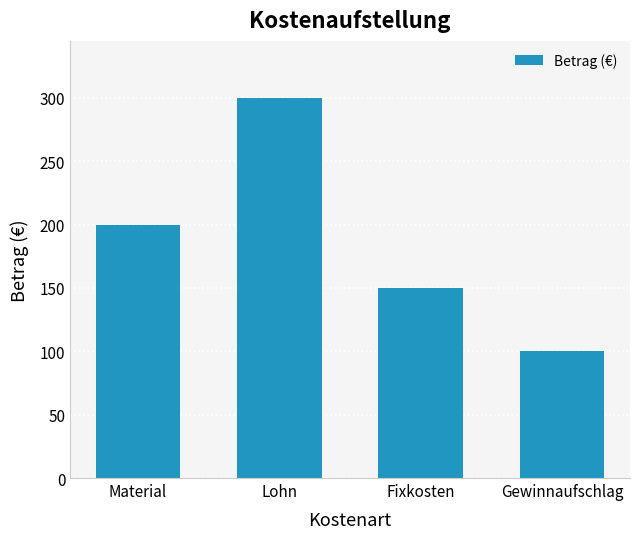

Reading left to right, extract all data points from this chart.

200	300	150	100